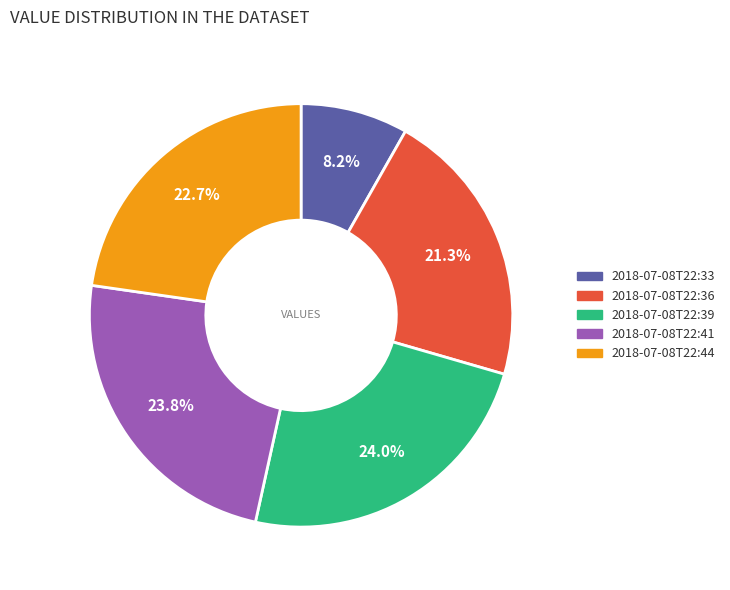

To the nearest percent, what is the difference between the 2018-07-08T22:36 and 2018-07-08T22:44 slice percentages?

1%